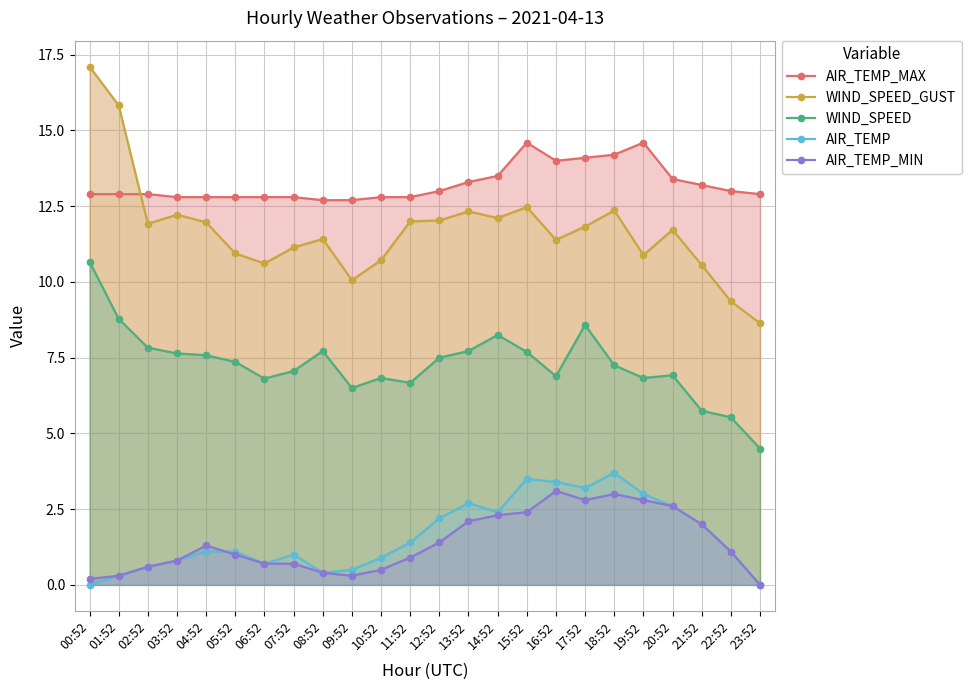

The value of AIR_TEMP_MIN at 07:52 is 0.2. True or false?

False